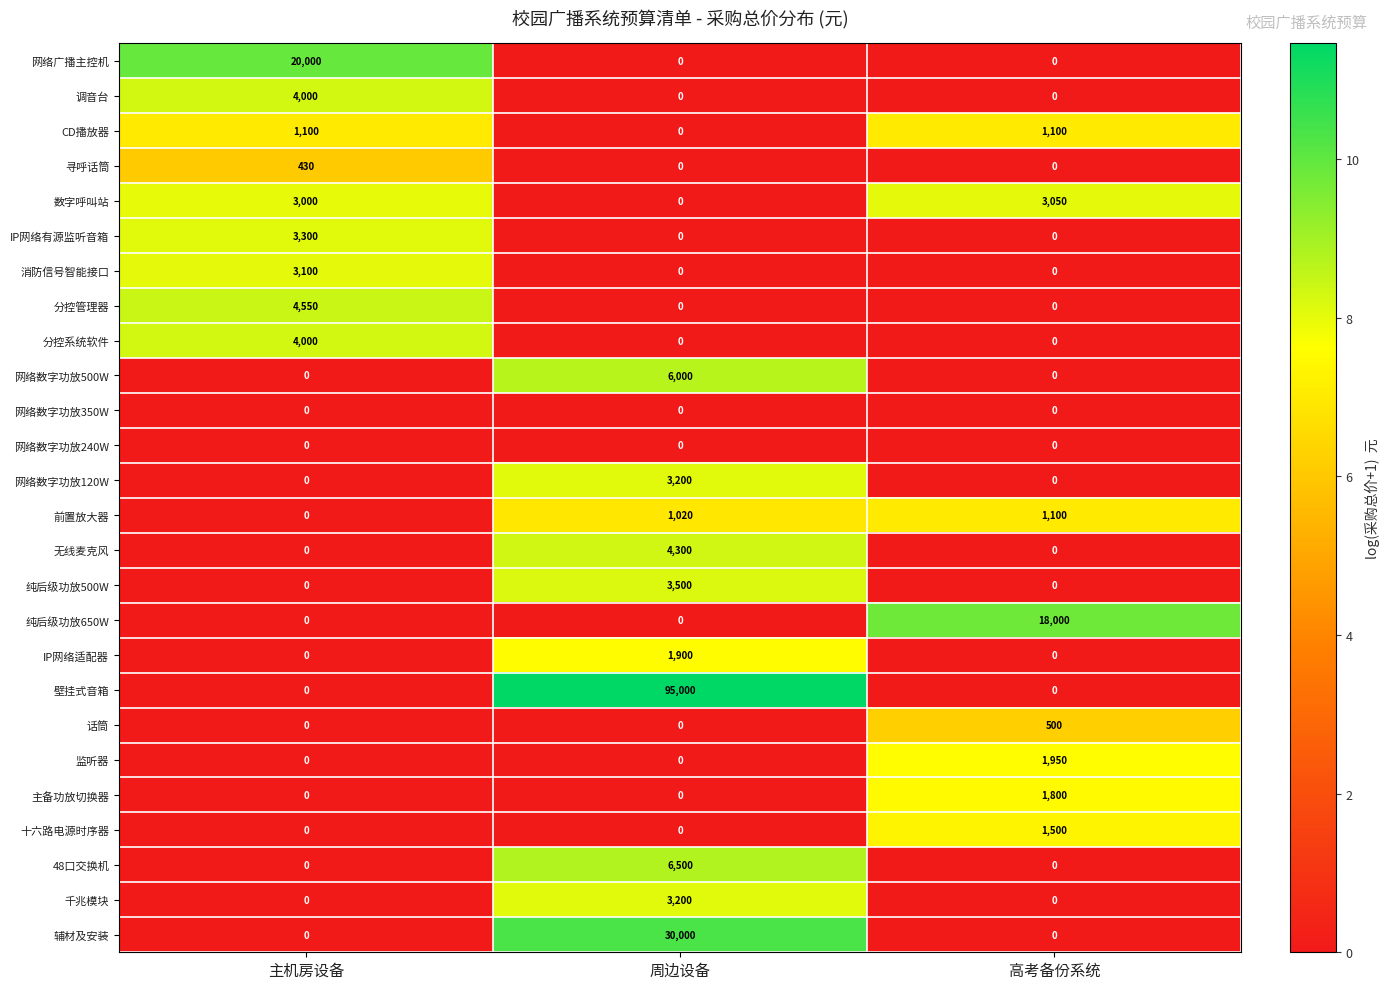

True or false: 调音台 has a value of 0 at 周边设备.

True